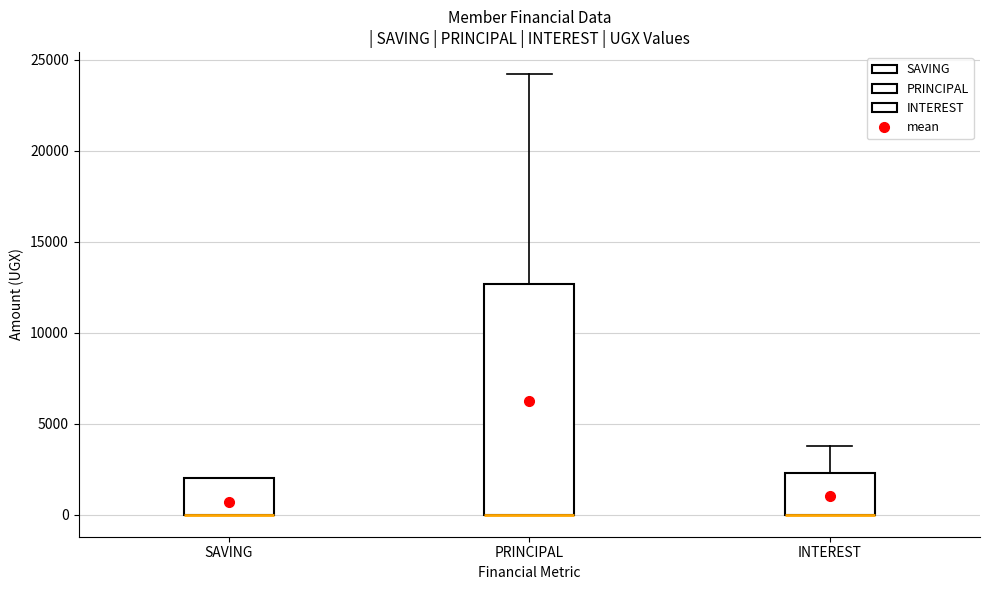

Comparing the boxes themselves (not the whiskers), which one is the tallest?

PRINCIPAL